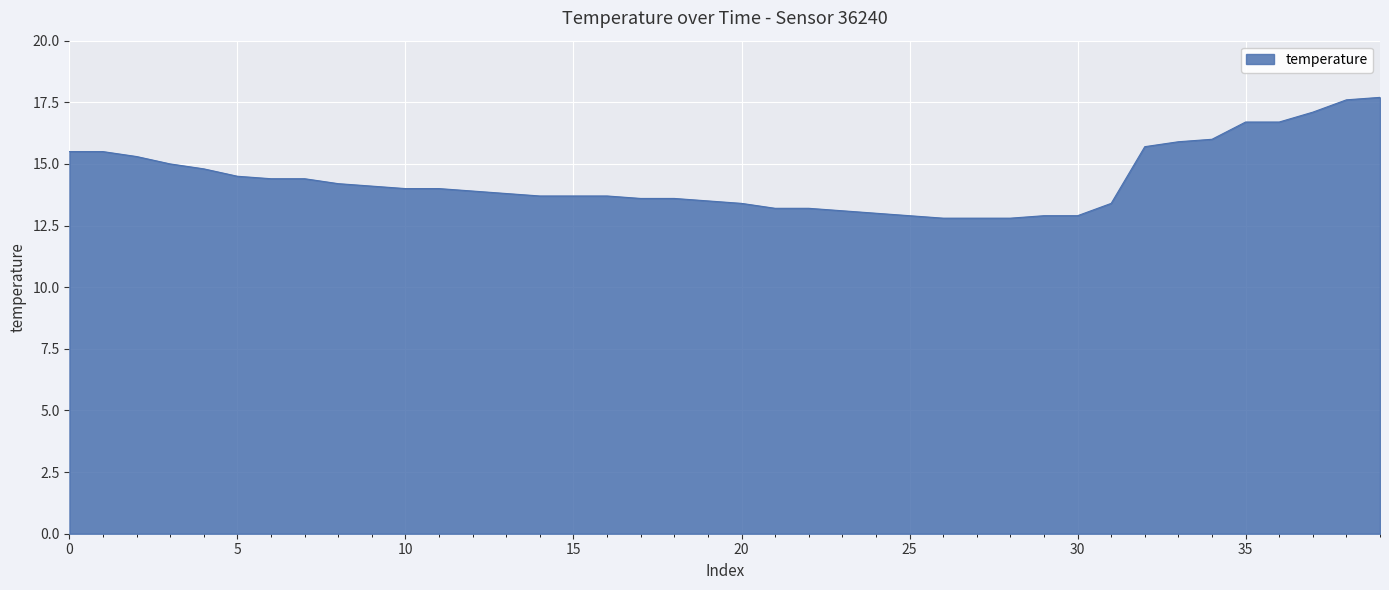

What is the minimum value shown in the chart?

12.8